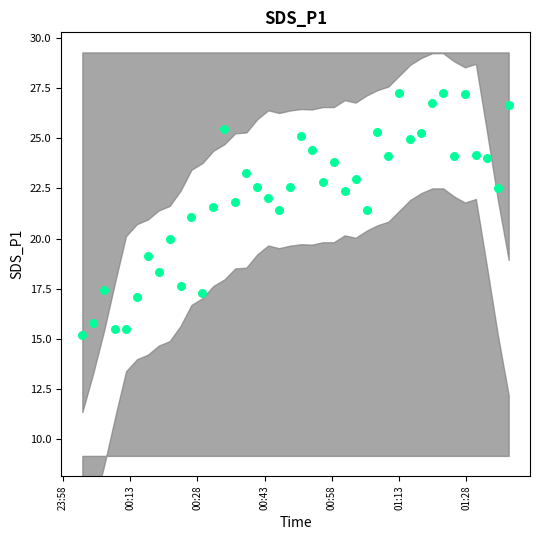

What is the range of Y values (max minus min)?

12.1